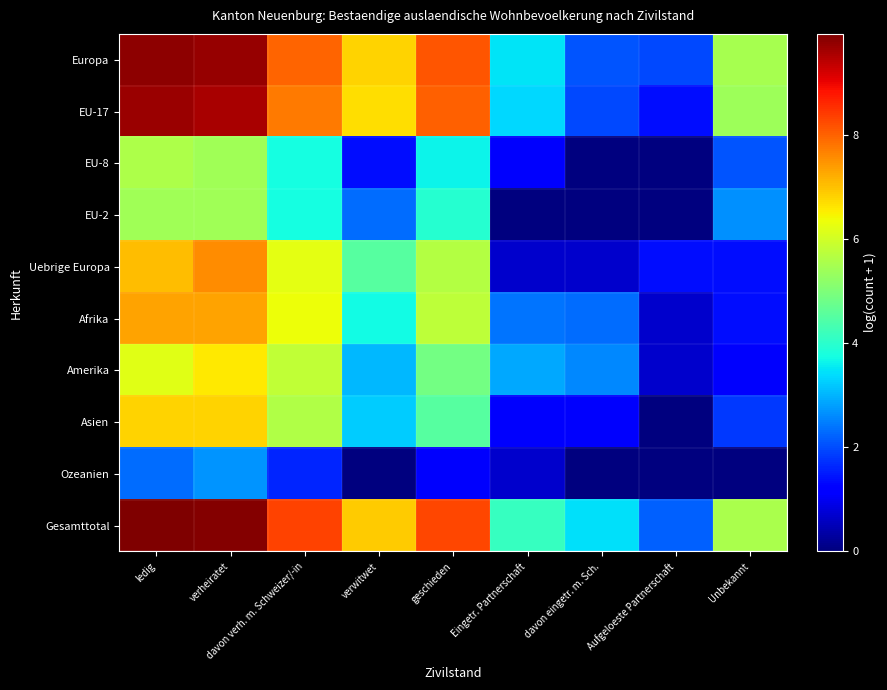

Between verwitwet and Eingetr. Partnerschaft, which is larger?

verwitwet